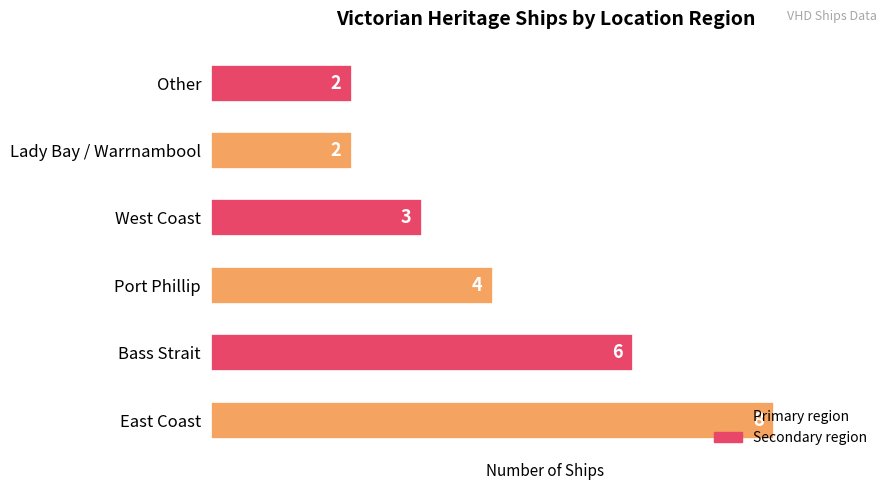

Which label corresponds to the largest value in the chart?

East Coast